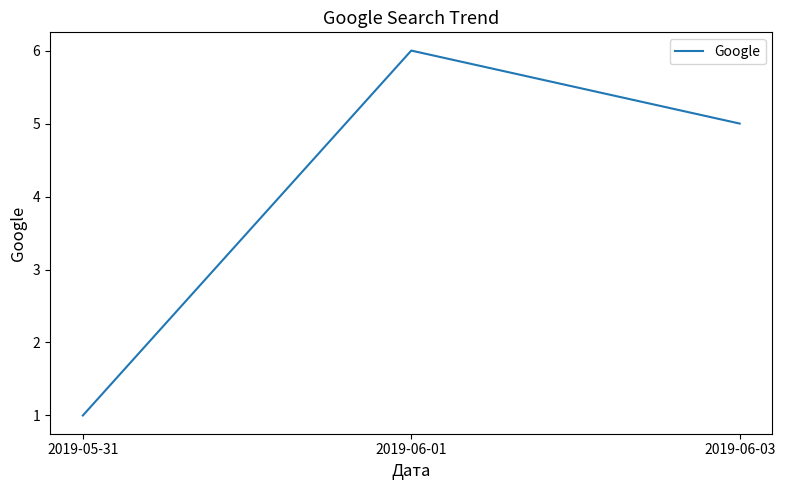

How many lines are shown in the chart?

1